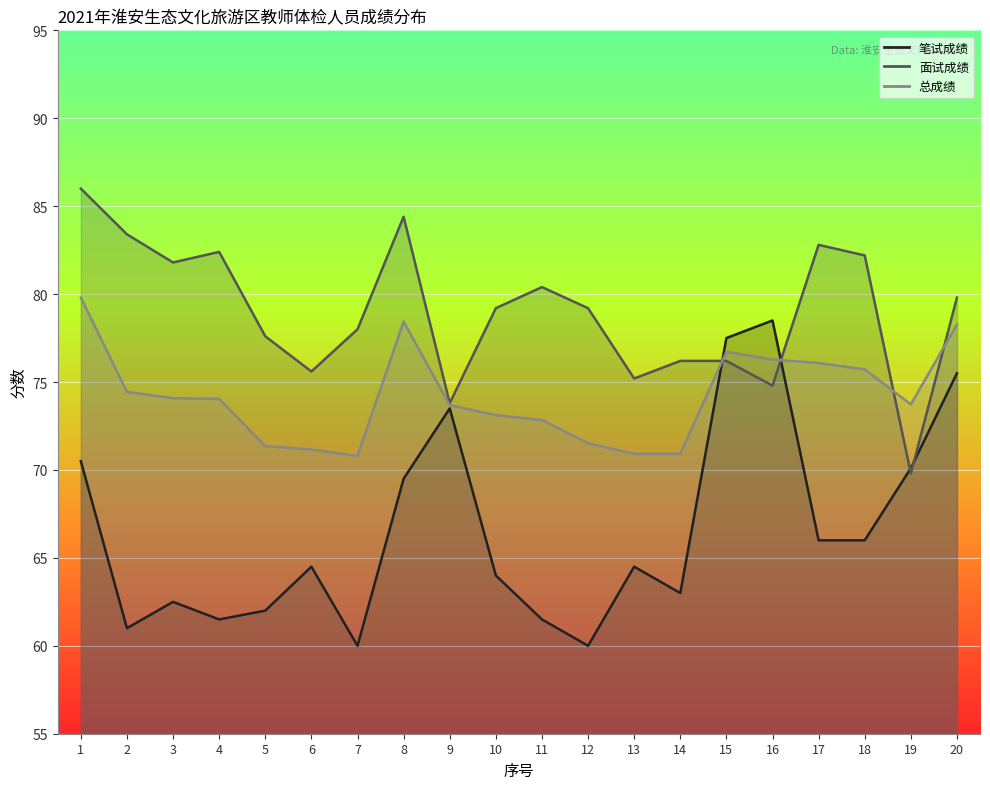

Where is 总成绩 nearest to the value 75?

2